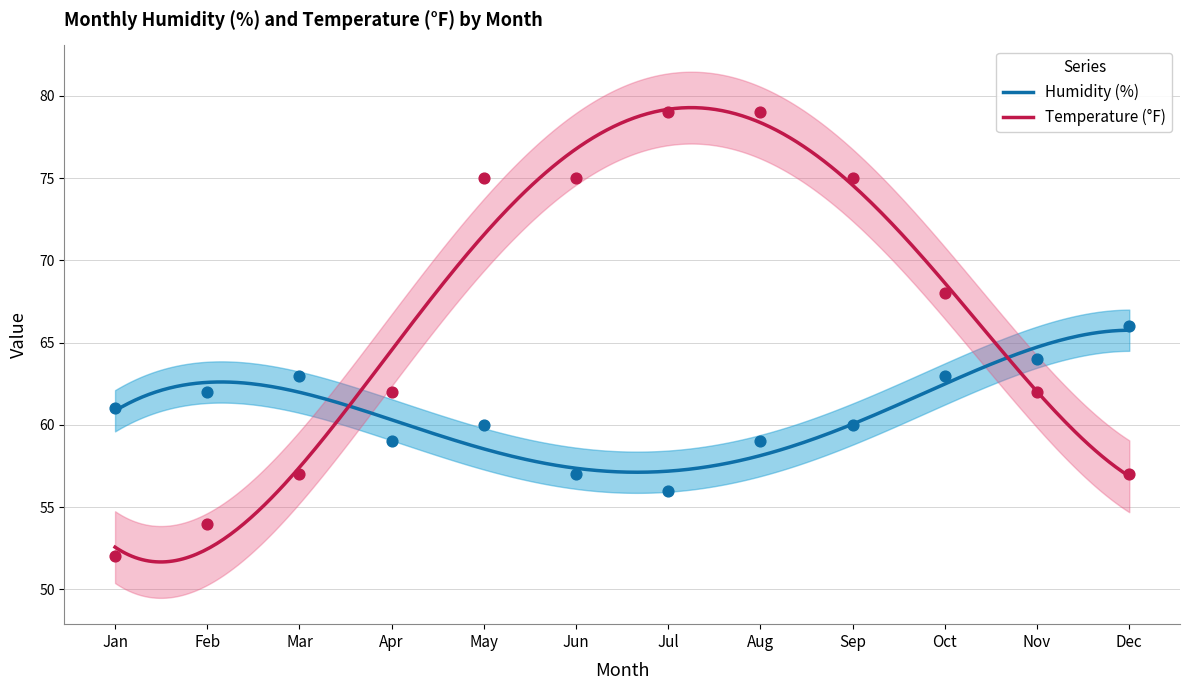

Which series contains the lowest Y value?

Temperature (°F)